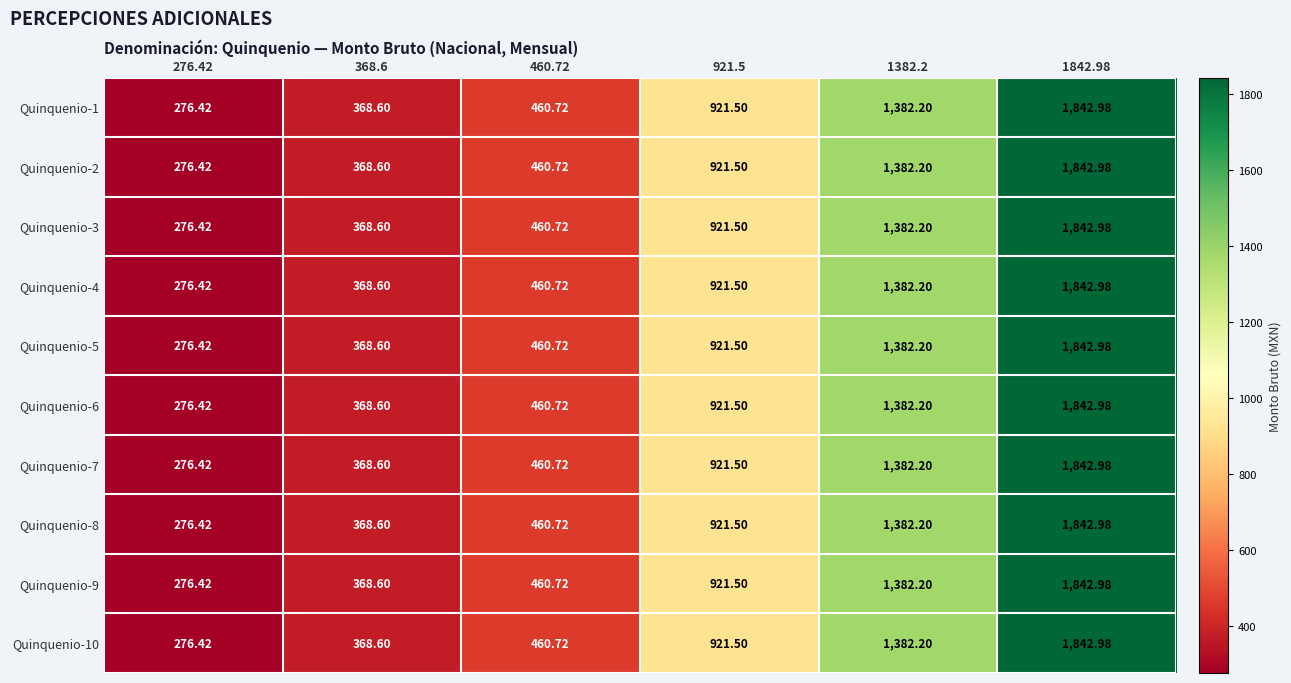

Is the value of Quinquenio-1 at 1382.2 greater than the value of Quinquenio-7 at 276.42?

Yes